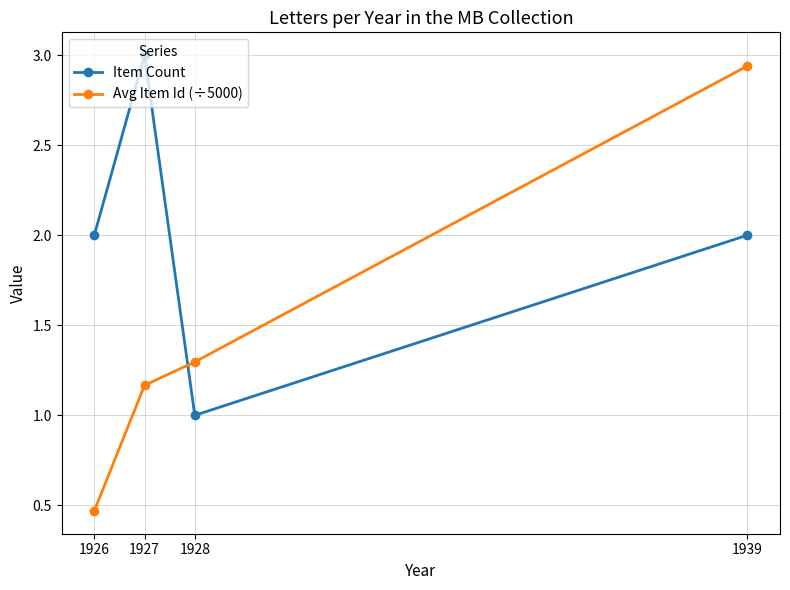

How many values in the Avg Item Id (÷5000) series are below 1?

1